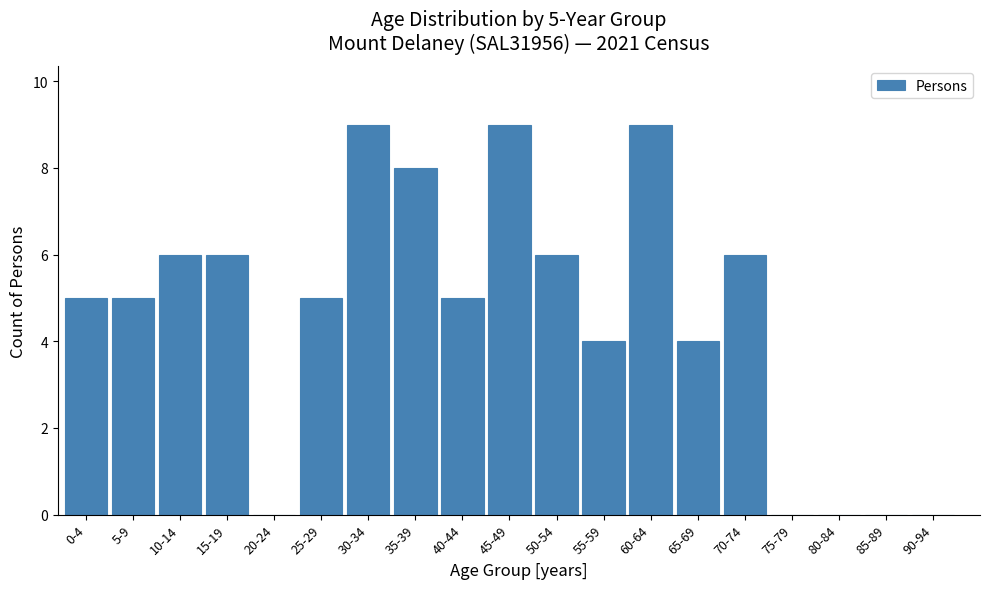

Reading left to right, what are all the values shown in this chart?

0-4=5	5-9=5	10-14=6	15-19=6	20-24=0	25-29=5	30-34=9	35-39=8	40-44=5	45-49=9	50-54=6	55-59=4	60-64=9	65-69=4	70-74=6	75-79=0	80-84=0	85-89=0	90-94=0